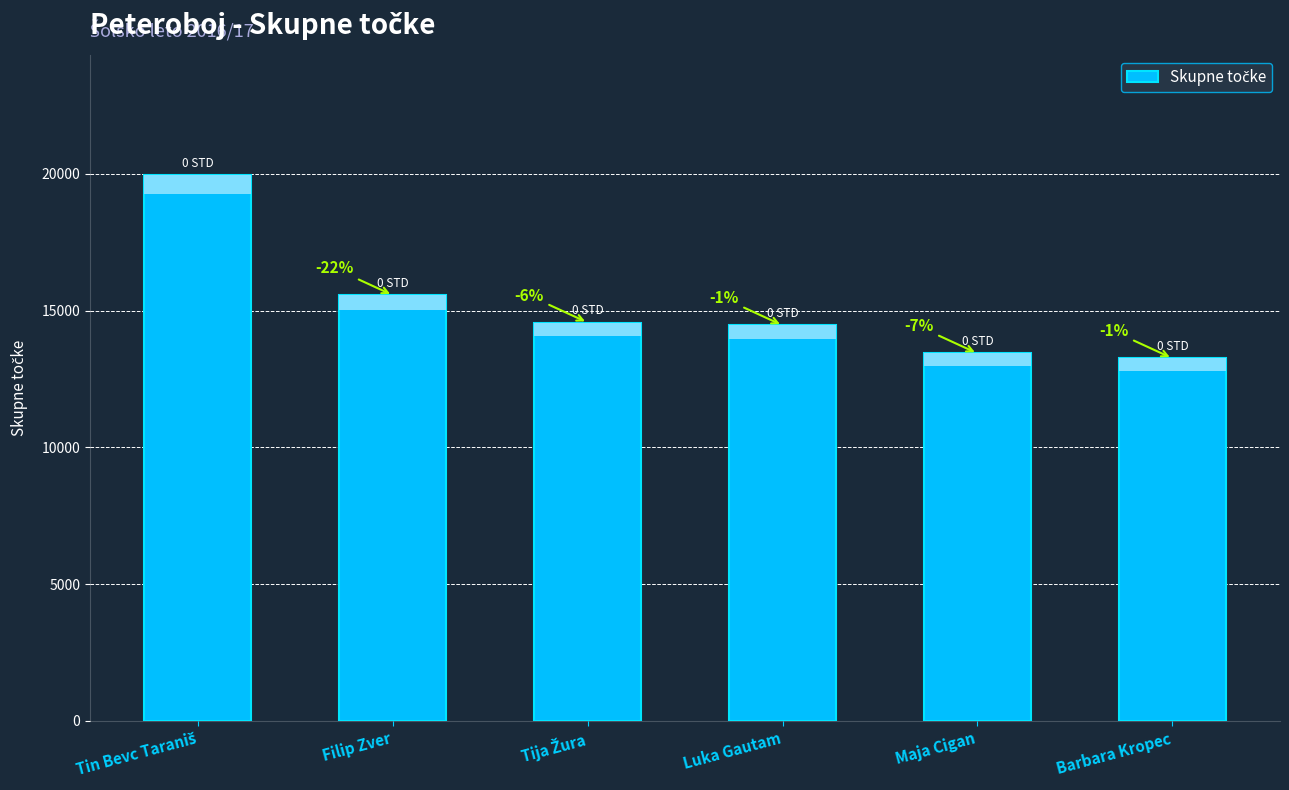

List the labels in order of value, largest first.

Tin Bevc Taraniš, Filip Zver, Tija Žura, Luka Gautam, Maja Cigan, Barbara Kropec